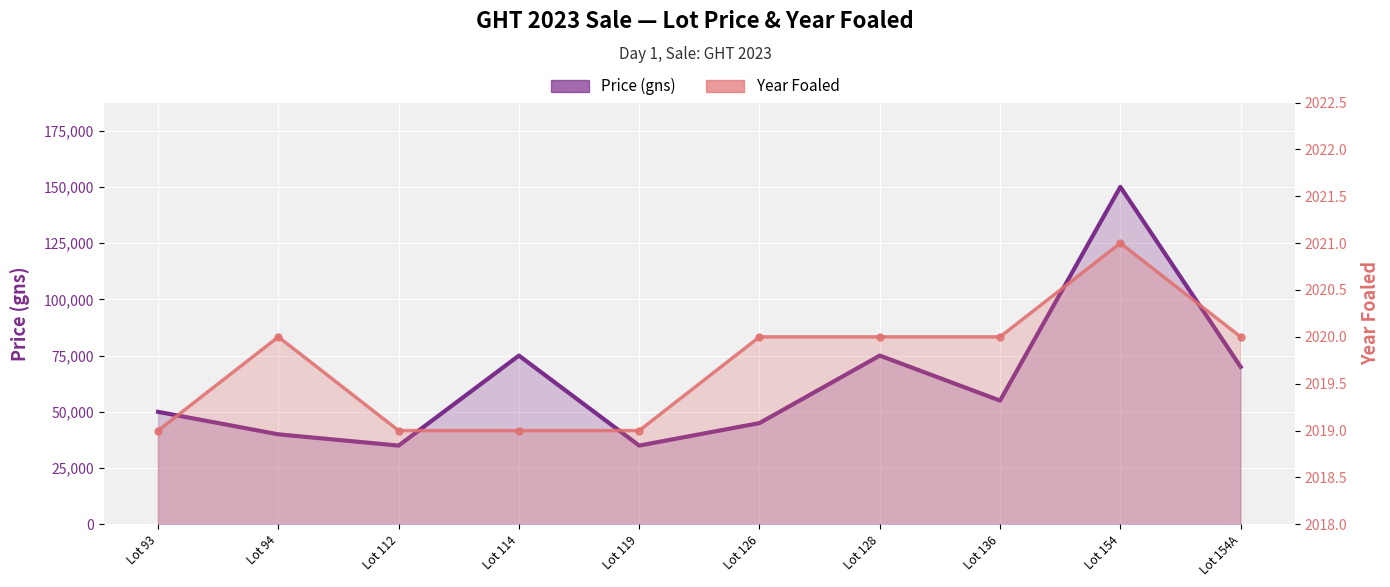

True or false: Price (gns) and Year Foaled cross at least once.

False